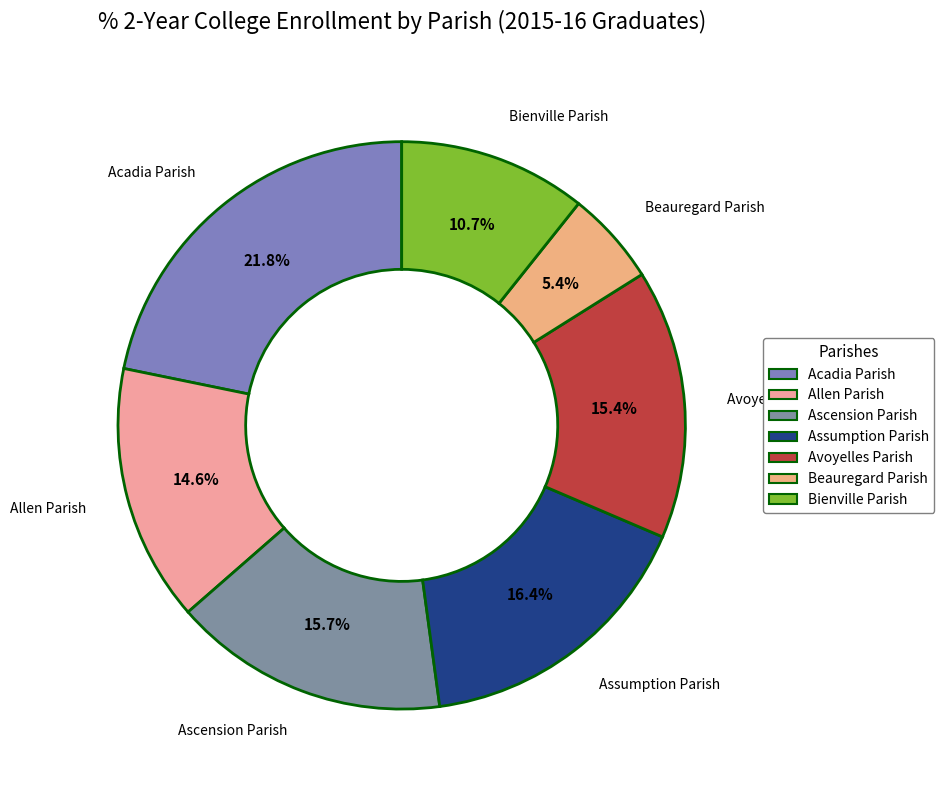

What percentage do Ascension Parish and Assumption Parish together represent?

32.1%